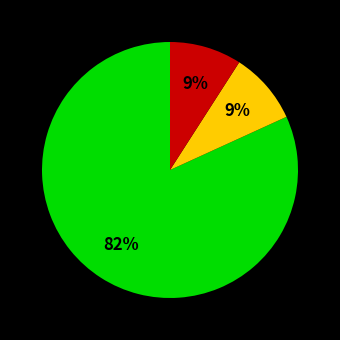

Is there a majority slice in this chart?

Yes